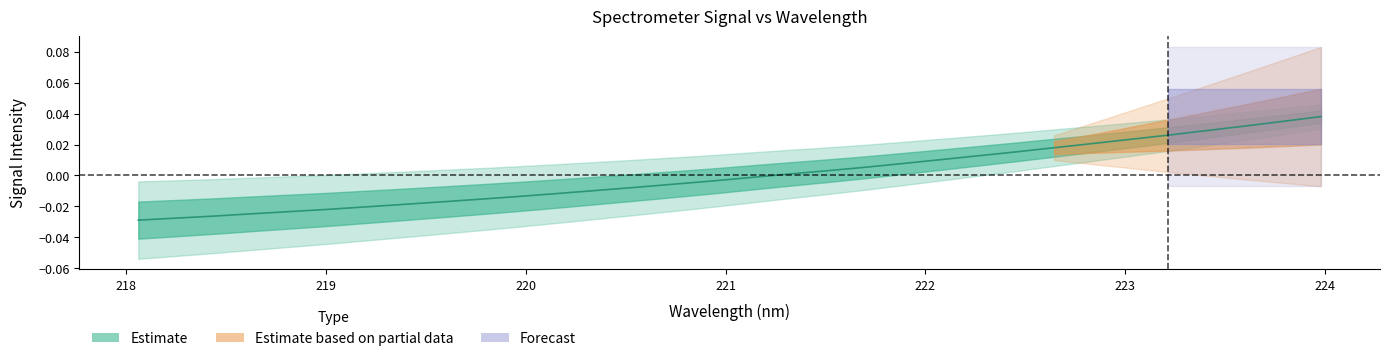

The value at 222.8355 is 0.0. True or false?

True